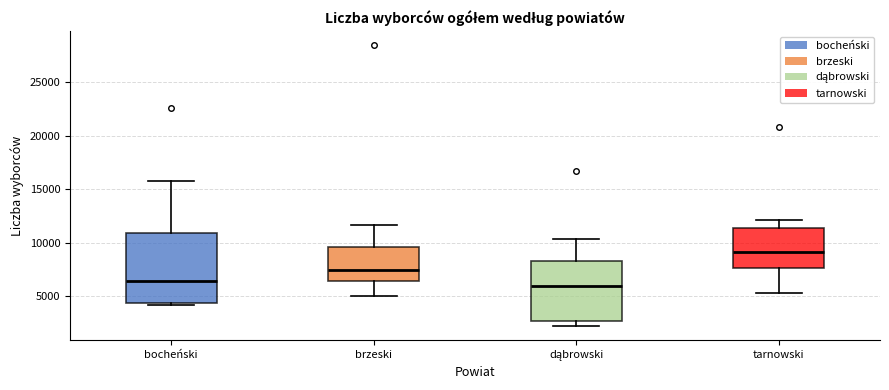

Comparing the boxes themselves (not the whiskers), which one is the tallest?

bocheński